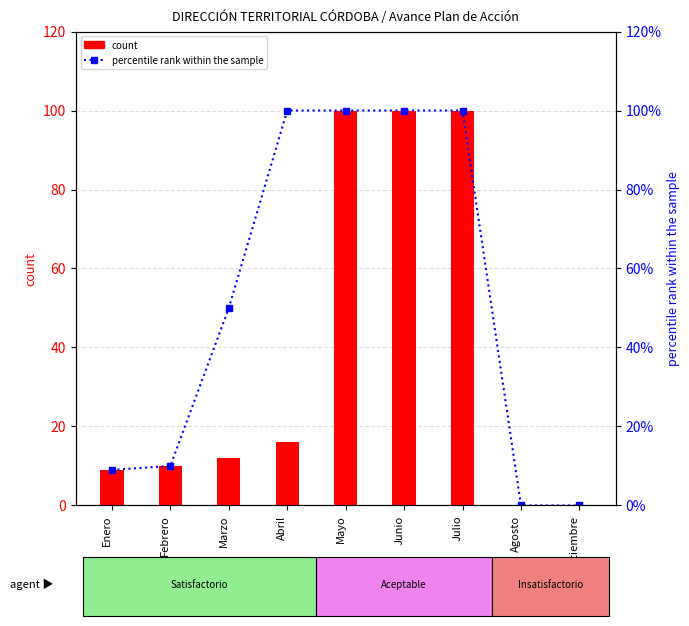

What is the spread (max minus min) of values at Febrero?

9.9